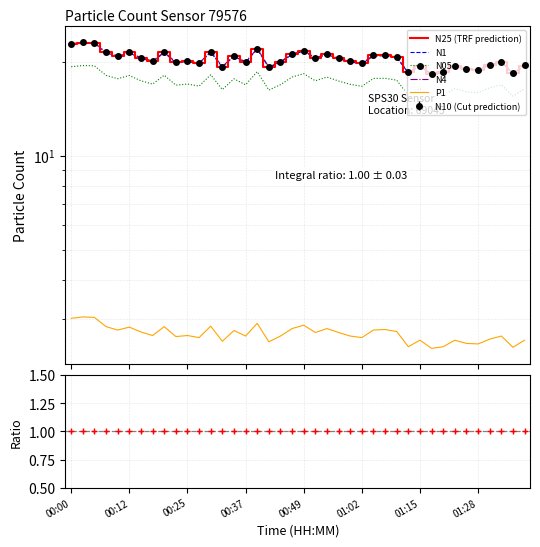

True or false: N25 (TRF prediction) has more than 0 points higher than both neighbors.

True